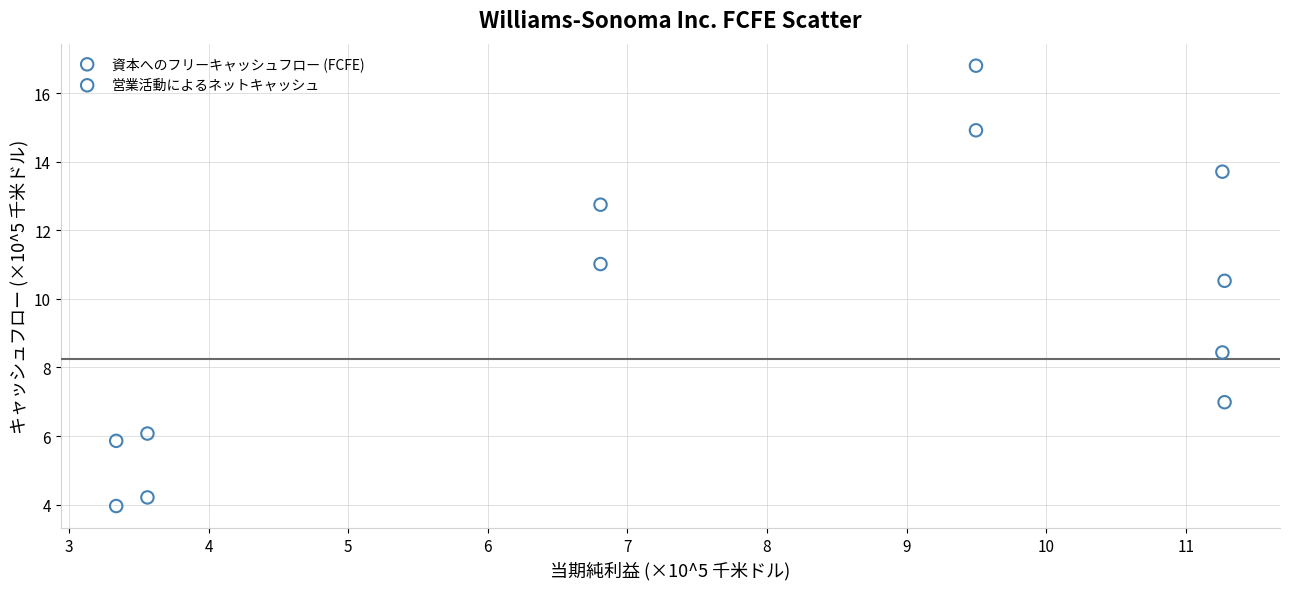

Across all data points, what is the range of X values (max minus min)?

7.9